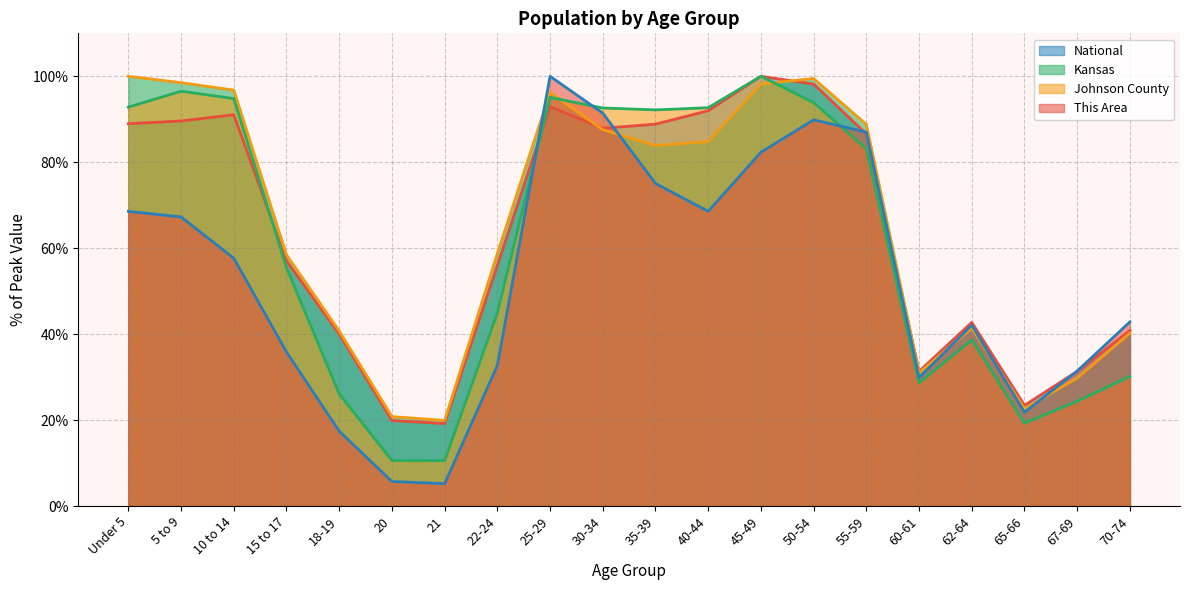

Is it true that Johnson County equals 10.6 at 21?

True